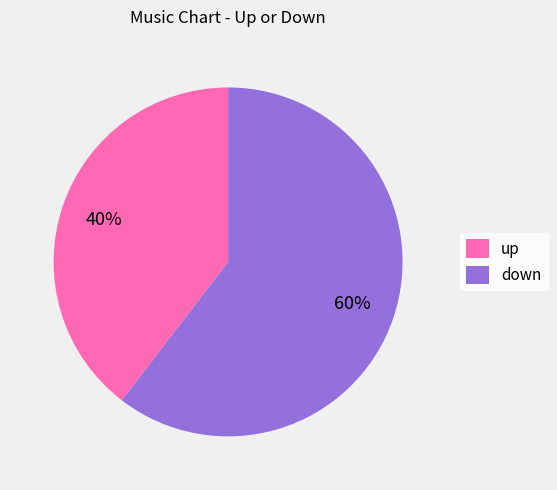

To the nearest percent, what is the combined percentage of down and up?

100%